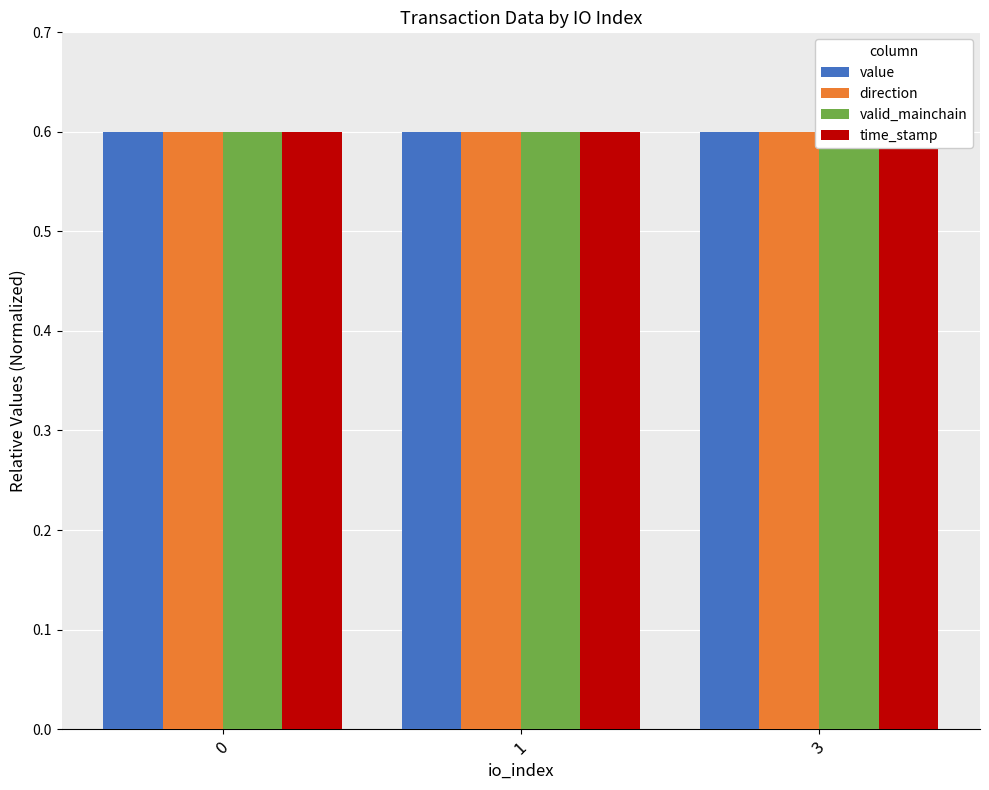

Reading left to right, extract all data points from this chart.

value: 0.6	0.6	0.6
direction: 0.6	0.6	0.6
valid_mainchain: 0.6	0.6	0.6
time_stamp: 0.6	0.6	0.6